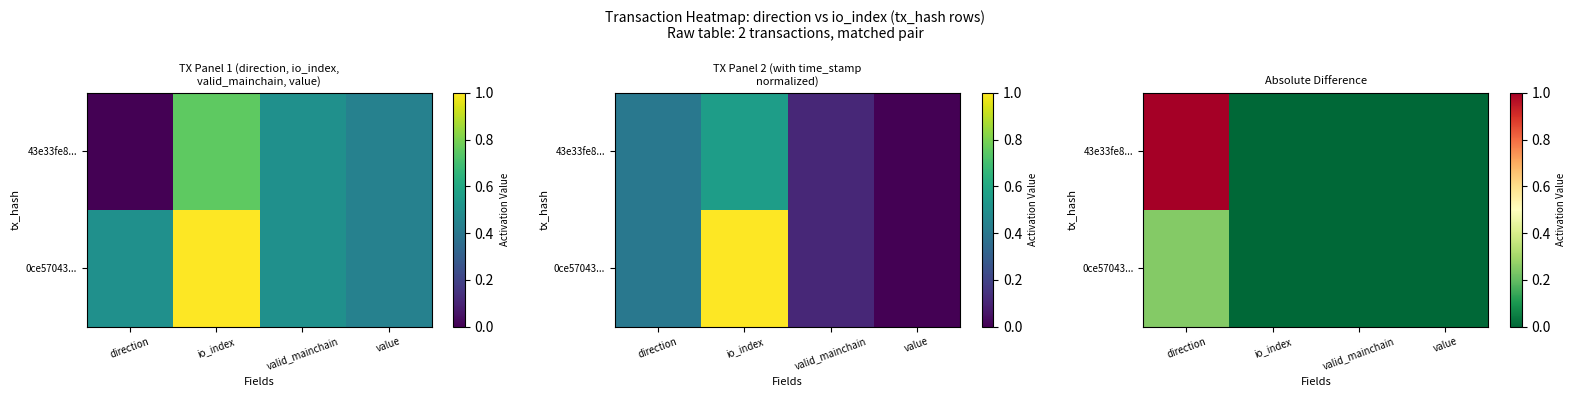

At which category is the sum across all series the highest?

direction